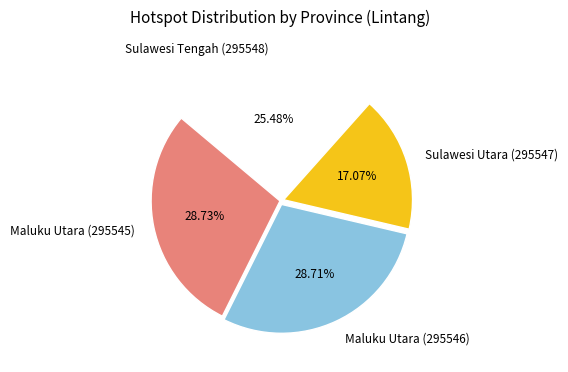

Does Sulawesi Tengah (295548) represent more than half of the total?

No